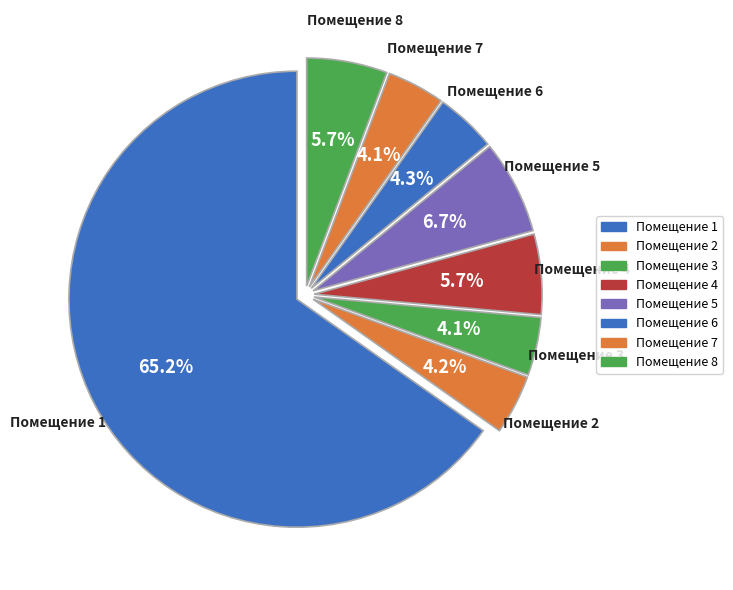

What is the total percentage of Помещение 3 and Помещение 2?

8.3%